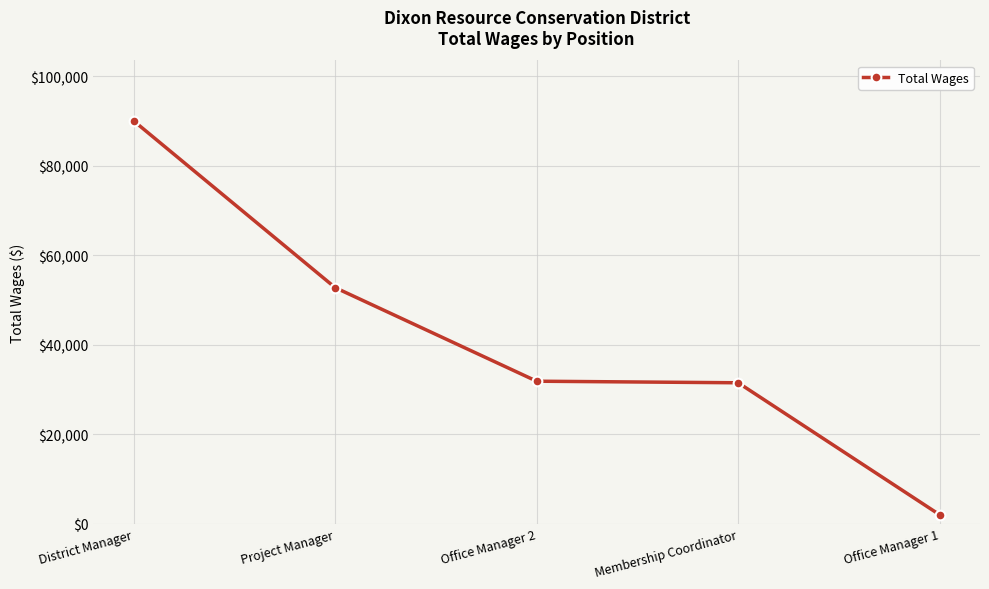

What is the value of the 3rd point from the left?

31873